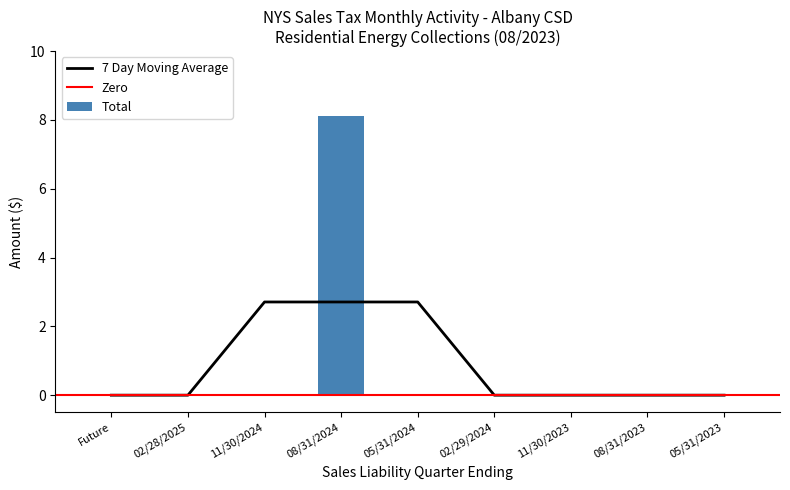

Is it true that 7 Day Moving Average equals 0.0 at Future?

True